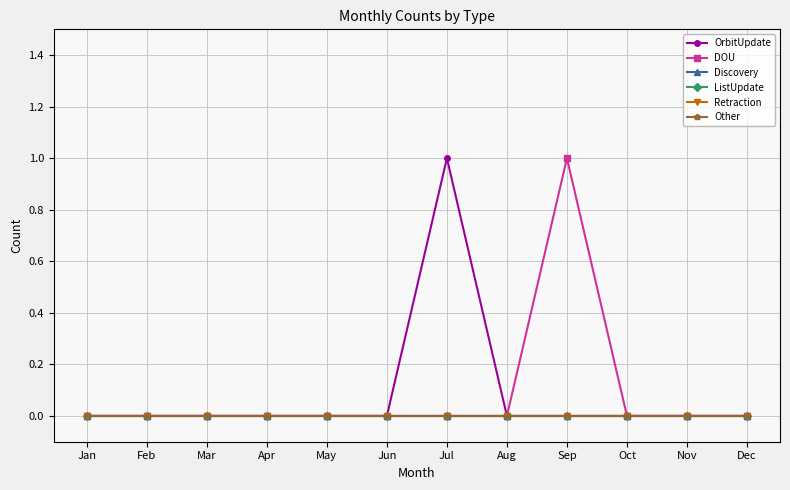

True or false: Retraction and DOU cross at least once.

False